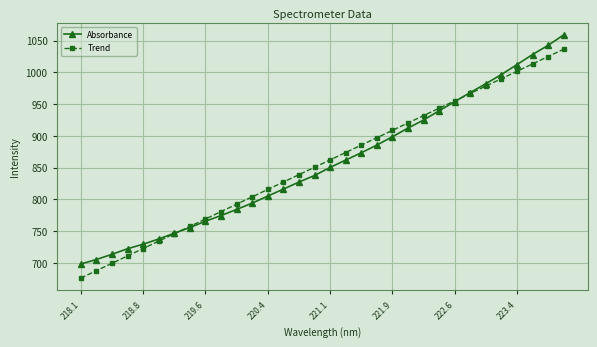

List the series in order of their peak value, lowest first.

Trend, Absorbance